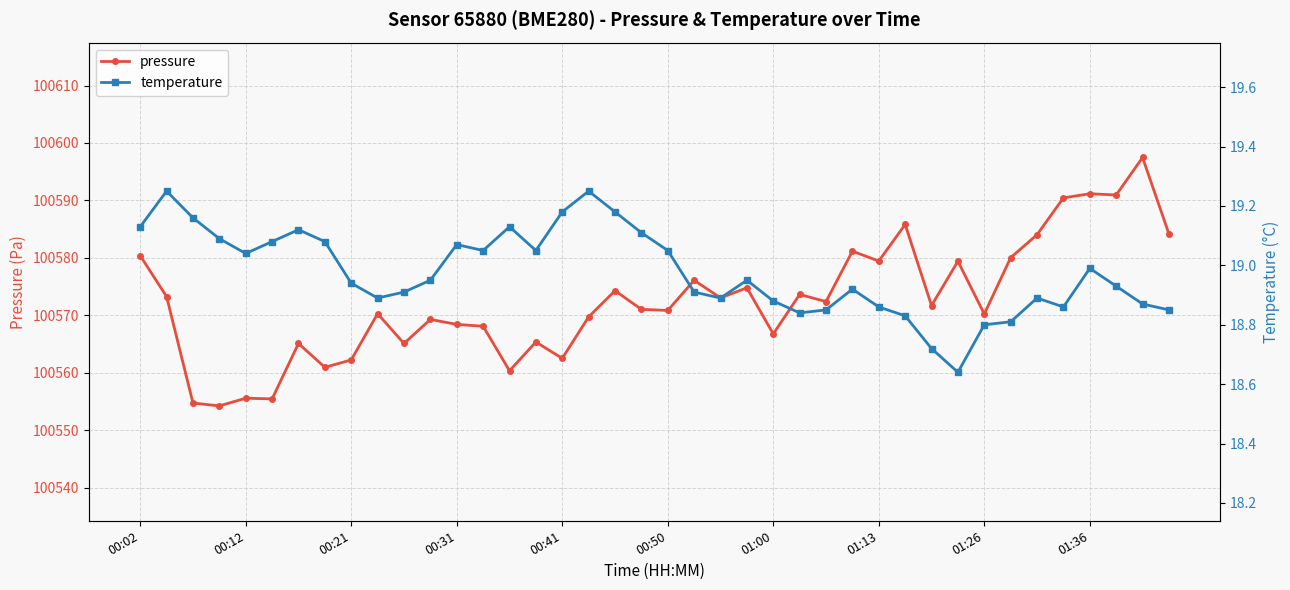

True or false: pressure has more than 0 interior local peaks.

True